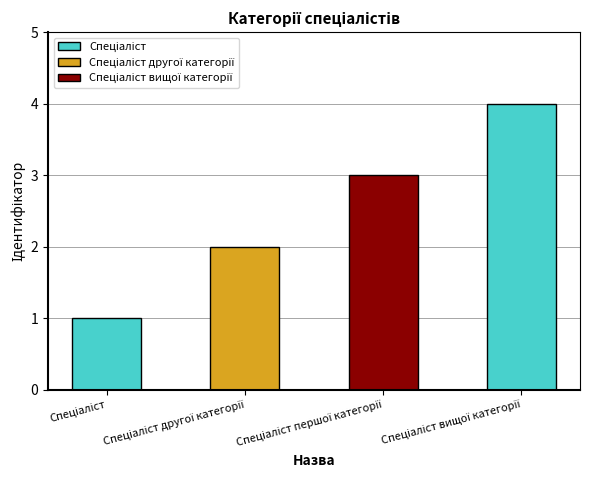

How many categories are shown in the chart?

4